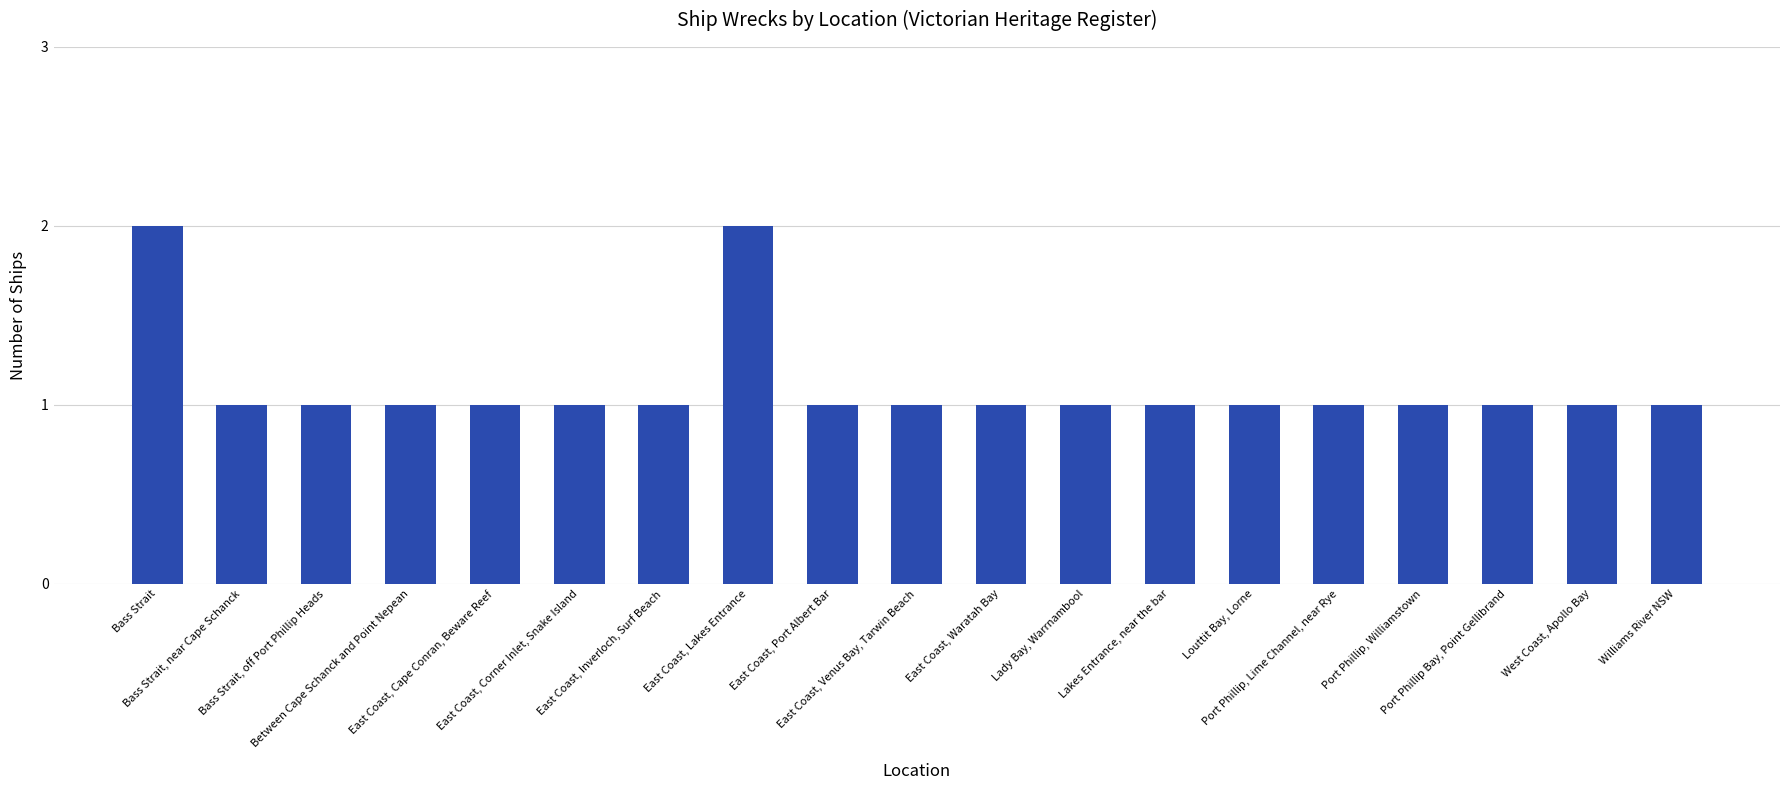

How many bars are there in total?

19